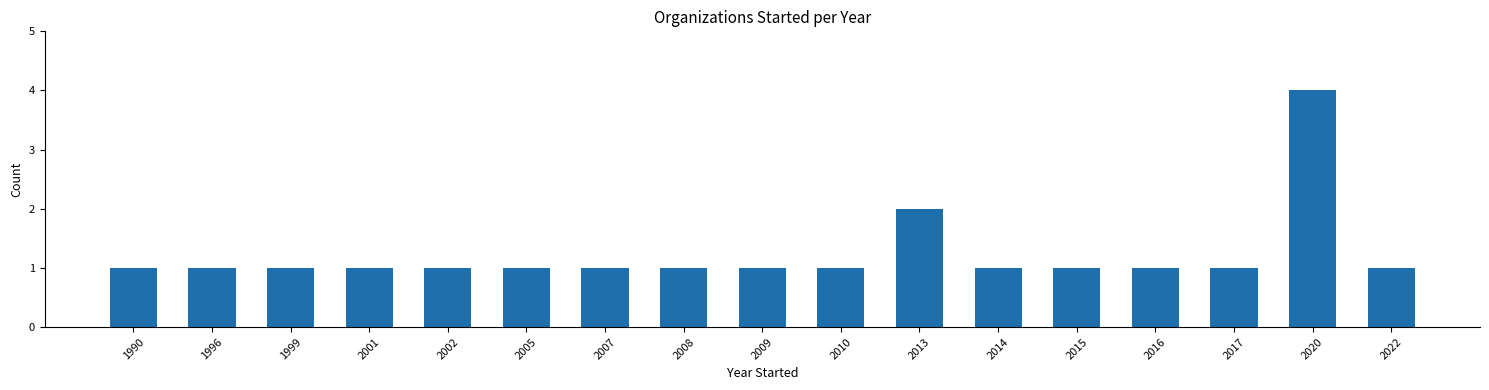

What is the average value?

1